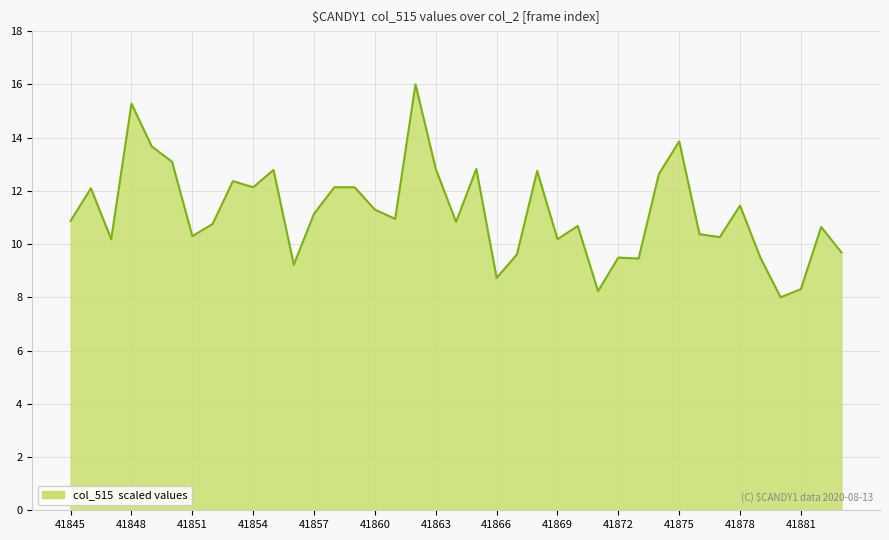

What is the change in value from 41845 to 41860?

+0.4